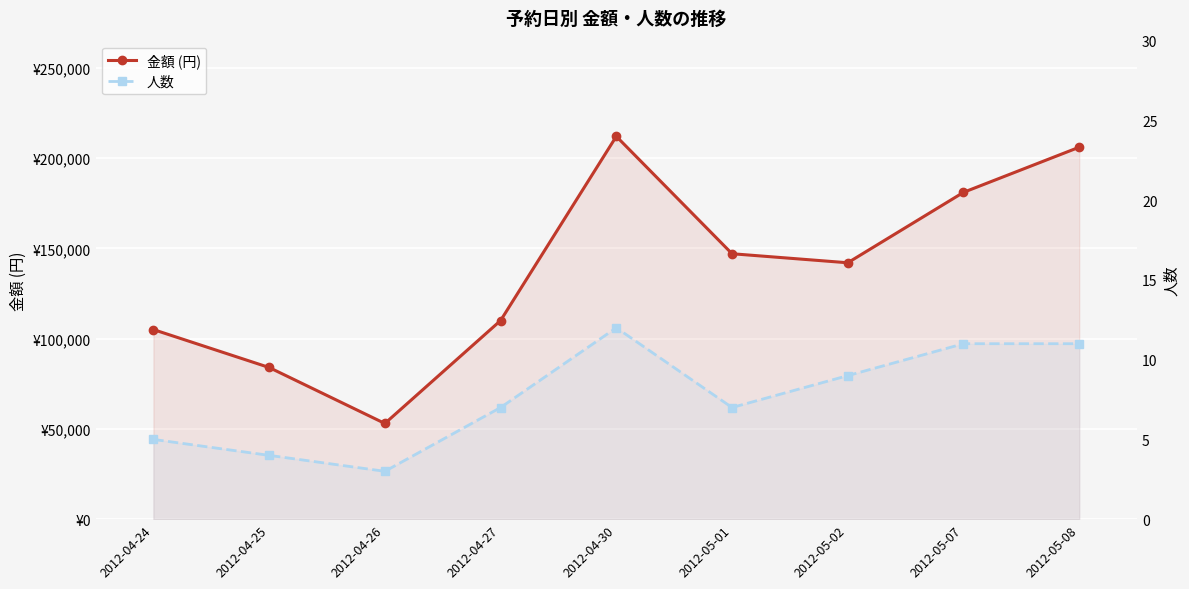

What is the difference between the maximum and second lowest values in the 人数 series?

8